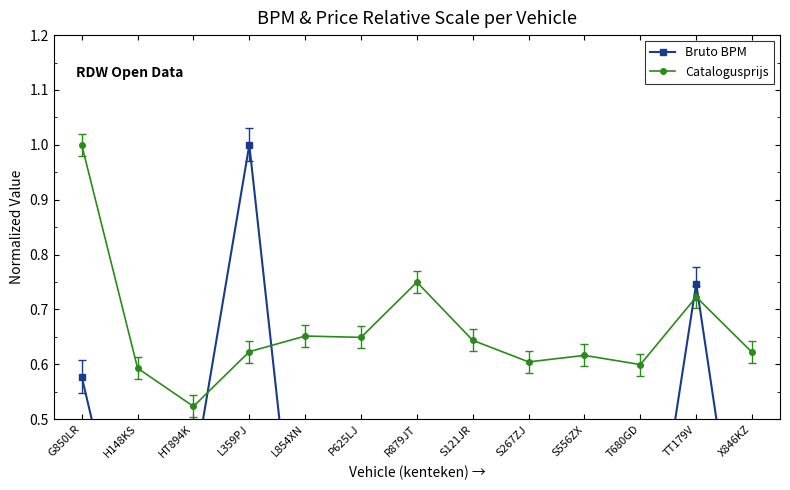

Between TT179V and L854XN, which is larger?

TT179V